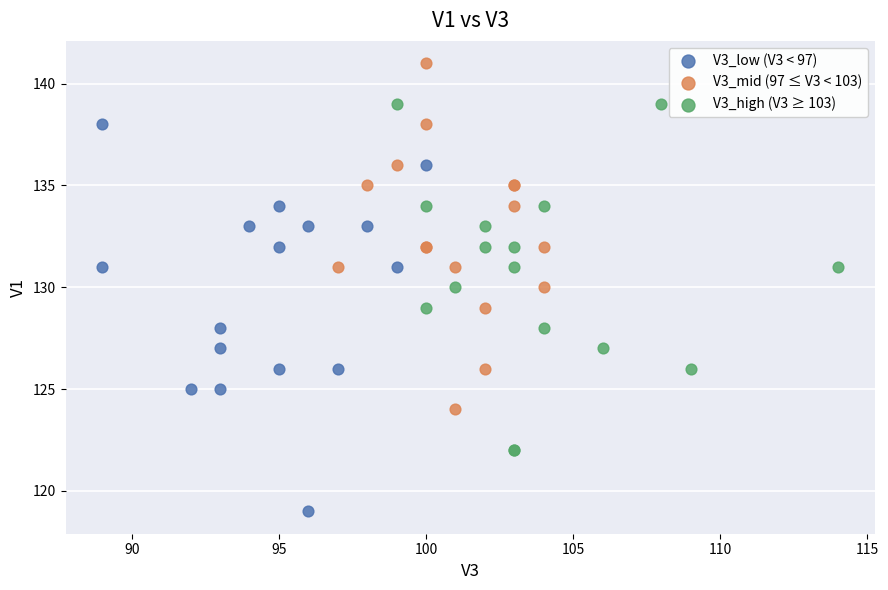

Which series reaches the maximum Y coordinate?

V3_mid (97 ≤ V3 < 103)